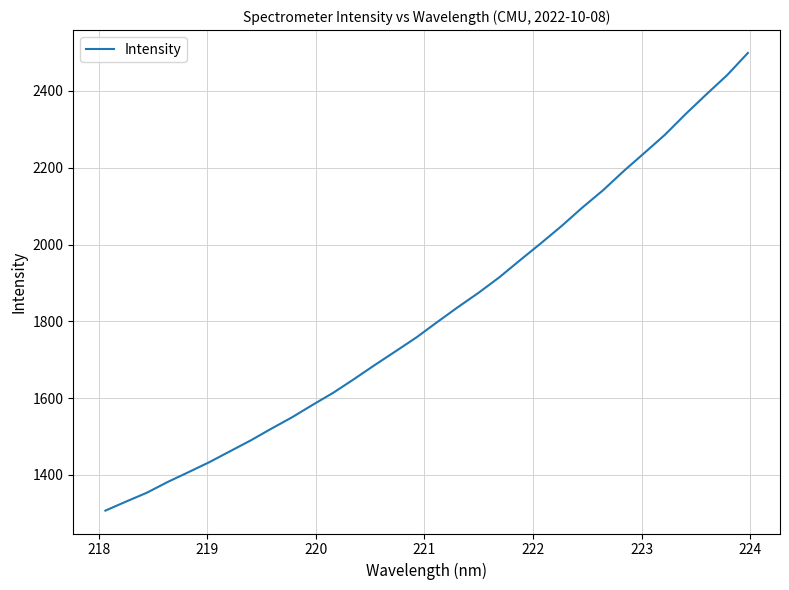

What is the smallest value displayed?

1307.1